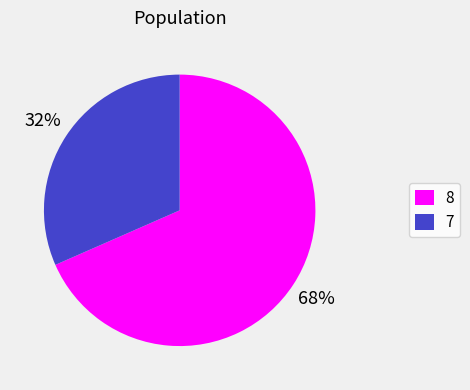

To the nearest percent, what percentage of the pie is 7?

32%